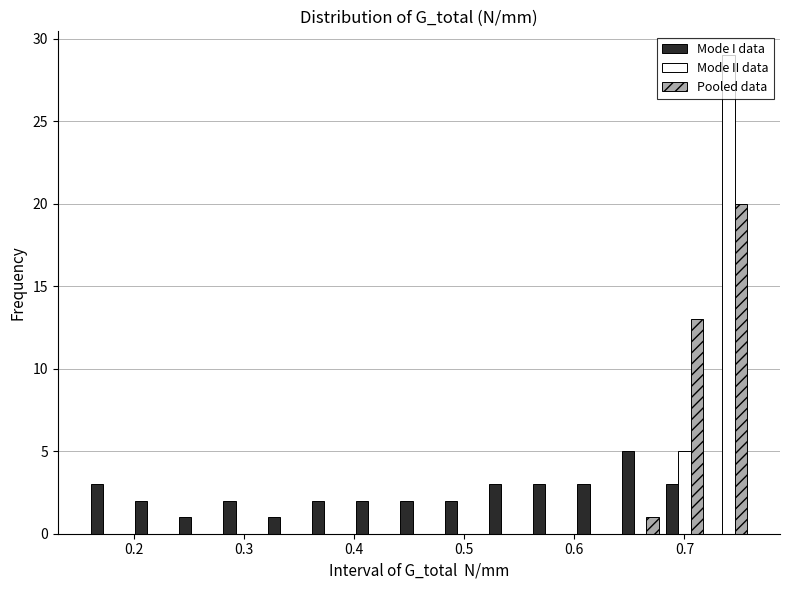

Reading left to right, list every range on the x-axis with the height of the bar of each series over it. Neither the bar edges nor the heights are printed on the chart, so give them approximately, as read against the axes.

0.16 to 0.20: Mode I data=3	Mode II data=0	Pooled data=0
0.20 to 0.24: Mode I data=2	Mode II data=0	Pooled data=0
0.24 to 0.28: Mode I data=1	Mode II data=0	Pooled data=0
0.28 to 0.32: Mode I data=2	Mode II data=0	Pooled data=0
0.32 to 0.36: Mode I data=1	Mode II data=0	Pooled data=0
0.36 to 0.40: Mode I data=2	Mode II data=0	Pooled data=0
0.40 to 0.44: Mode I data=2	Mode II data=0	Pooled data=0
0.44 to 0.48: Mode I data=2	Mode II data=0	Pooled data=0
0.48 to 0.52: Mode I data=2	Mode II data=0	Pooled data=0
0.52 to 0.56: Mode I data=3	Mode II data=0	Pooled data=0
0.56 to 0.60: Mode I data=3	Mode II data=0	Pooled data=0
0.60 to 0.64: Mode I data=3	Mode II data=0	Pooled data=0
0.64 to 0.68: Mode I data=5	Mode II data=0	Pooled data=1
0.68 to 0.72: Mode I data=3	Mode II data=5	Pooled data=13
0.72 to 0.76: Mode I data=0	Mode II data=29	Pooled data=20